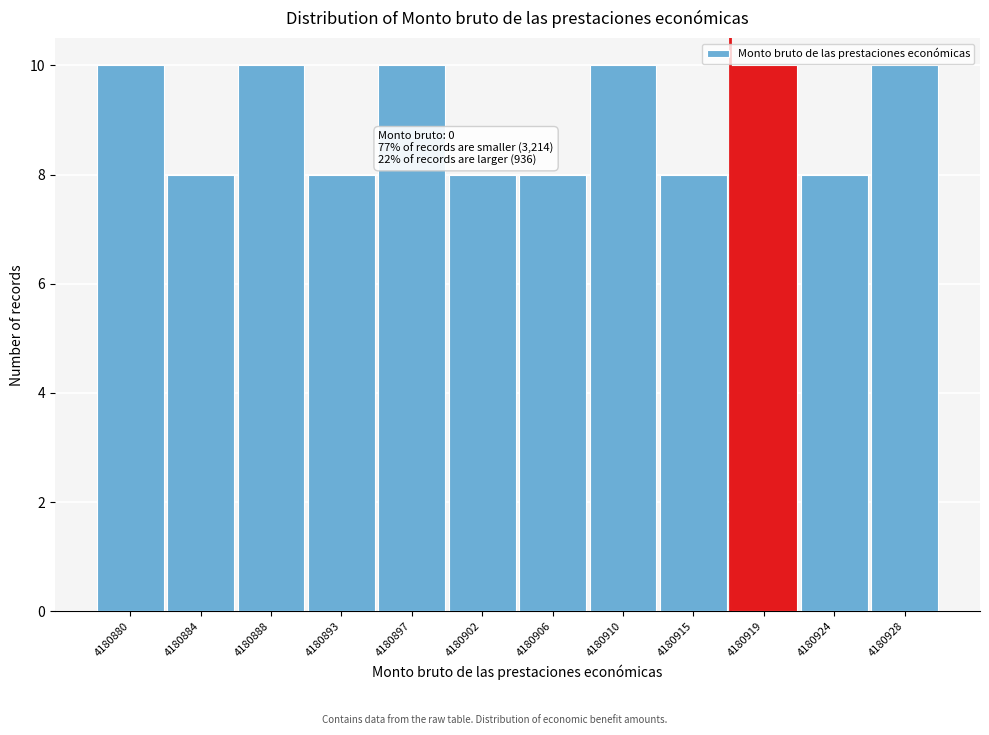

Reading left to right, list all the values displayed in this chart.

4180880=10	4180884=8	4180888=10	4180893=8	4180897=10	4180902=8	4180906=8	4180910=10	4180915=8	4180919=10	4180924=8	4180928=10